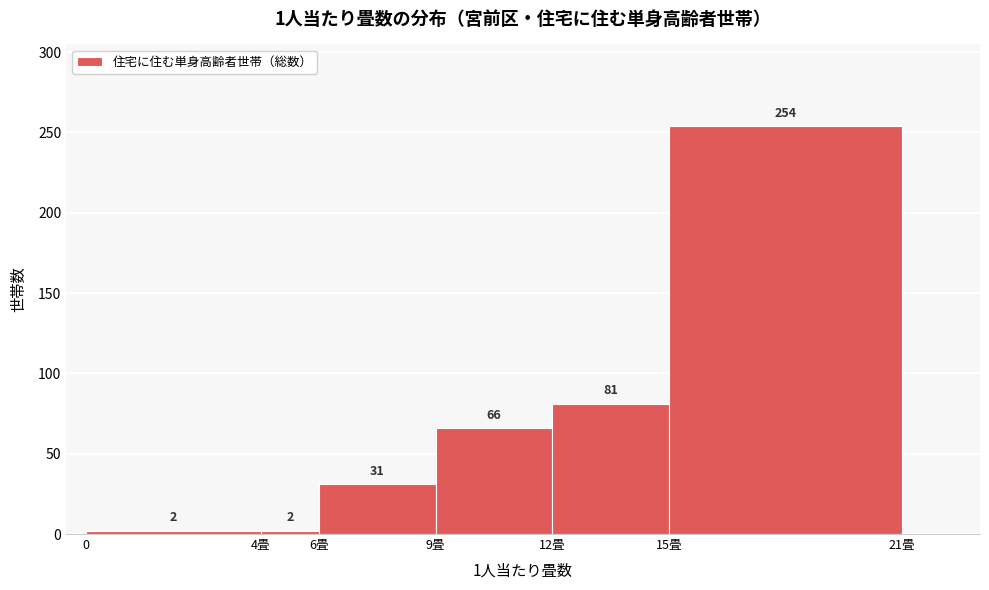

Reading left to right, what are all the values shown in this chart?

0=2	4畳=2	6畳=31	9畳=66	12畳=81	15畳=254